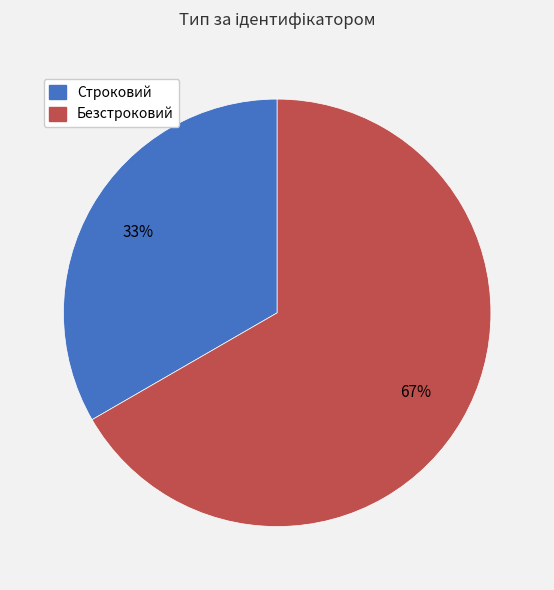

How many slices are in this pie chart?

2